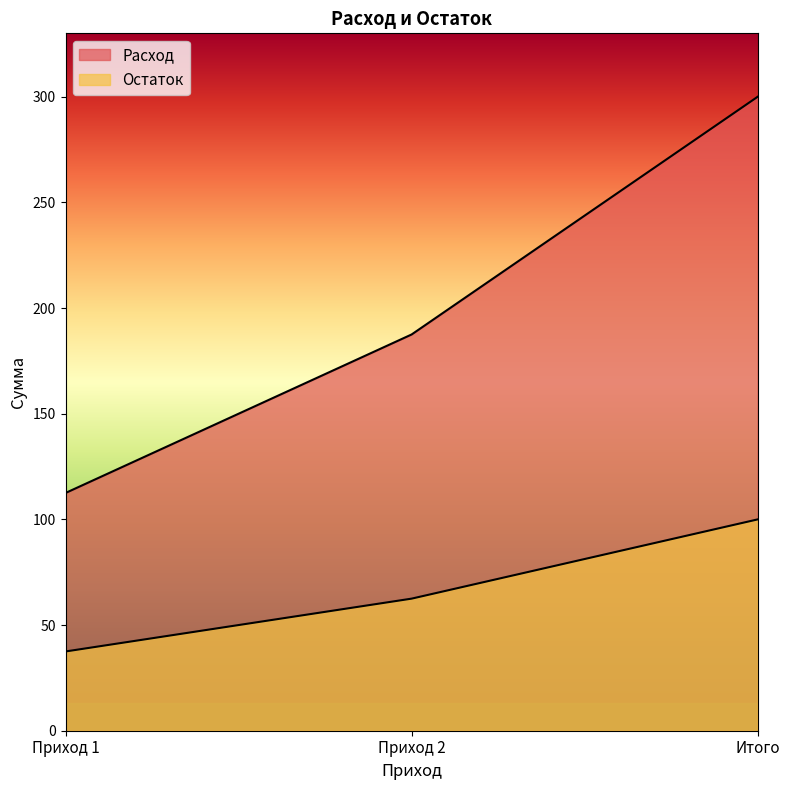

Is the value of Остаток at Приход 2 greater than the value of Расход at Итого?

No